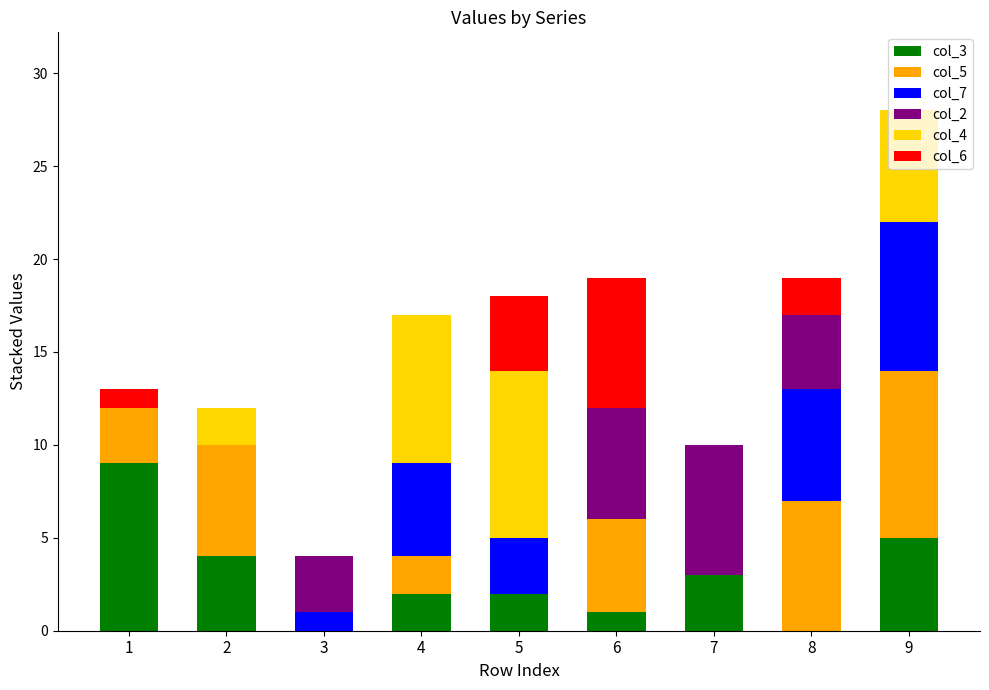

At which category is the sum across all series the highest?

9